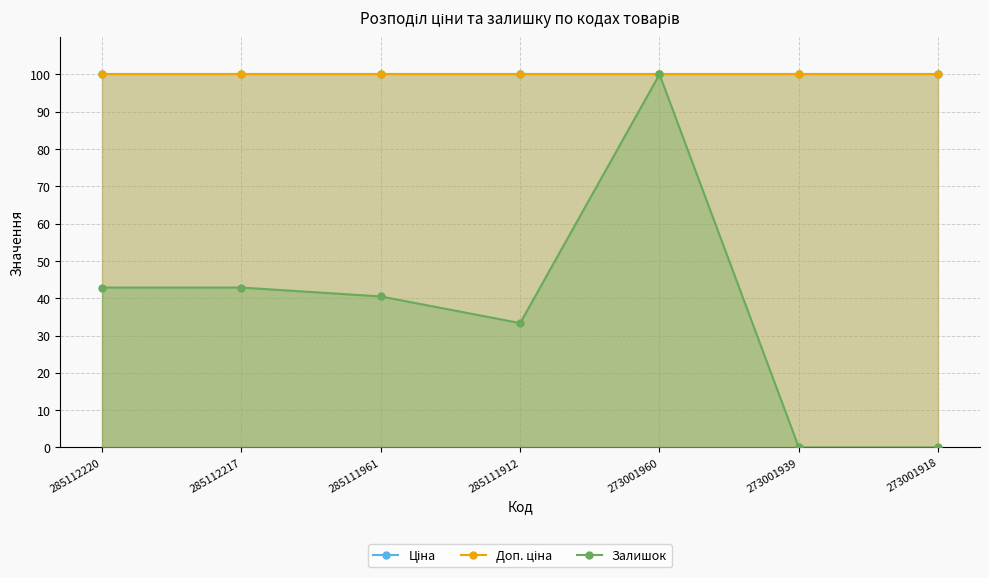

What value does the Залишок series have at 285112220?

42.9